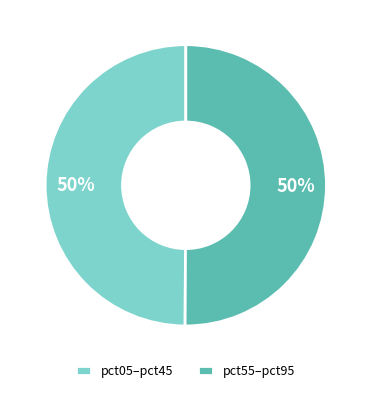

Is it true that pct05–pct45 is 50% of the pie?

True